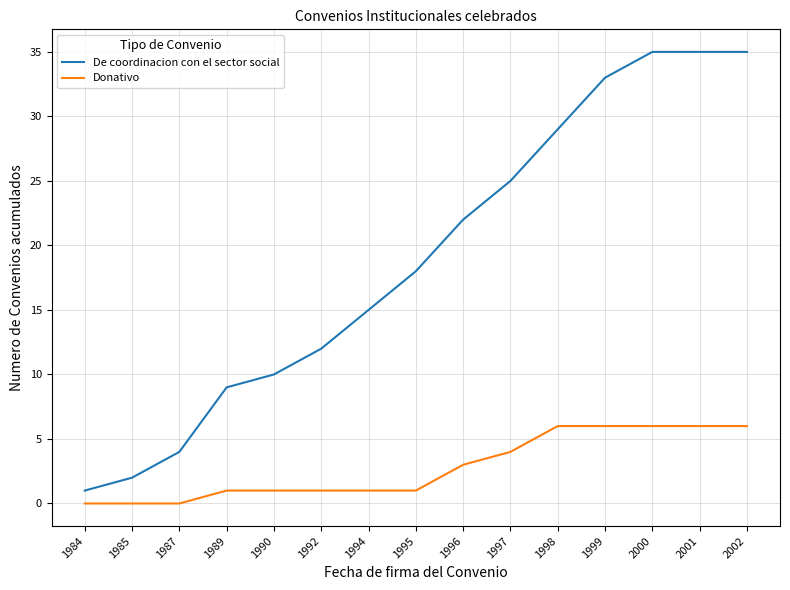

What is the difference between the highest and lowest values at 2000?

29